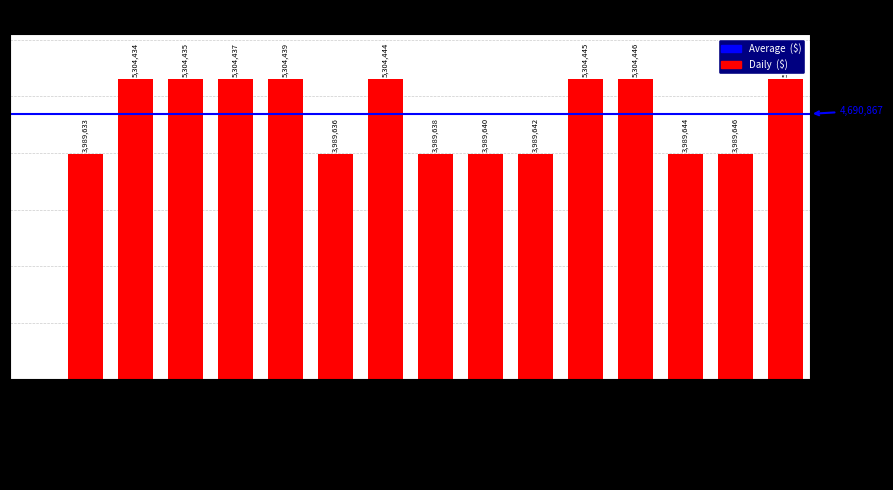

What is the maximum value shown in the chart?

5304450